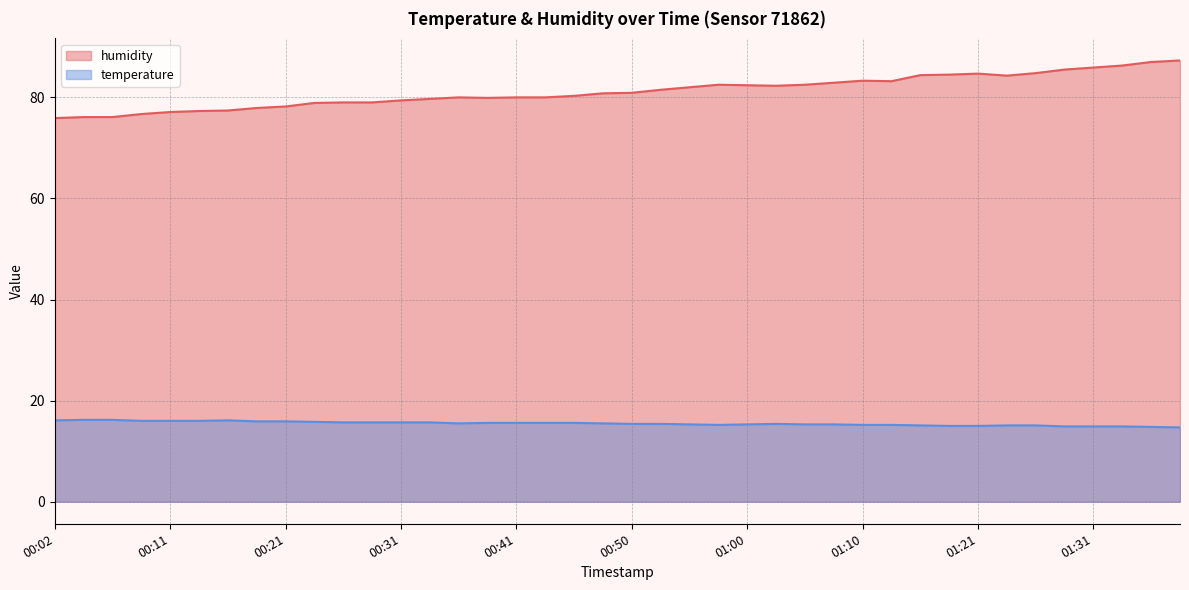

What is the spread (max minus min) of values at 00:58?

67.3